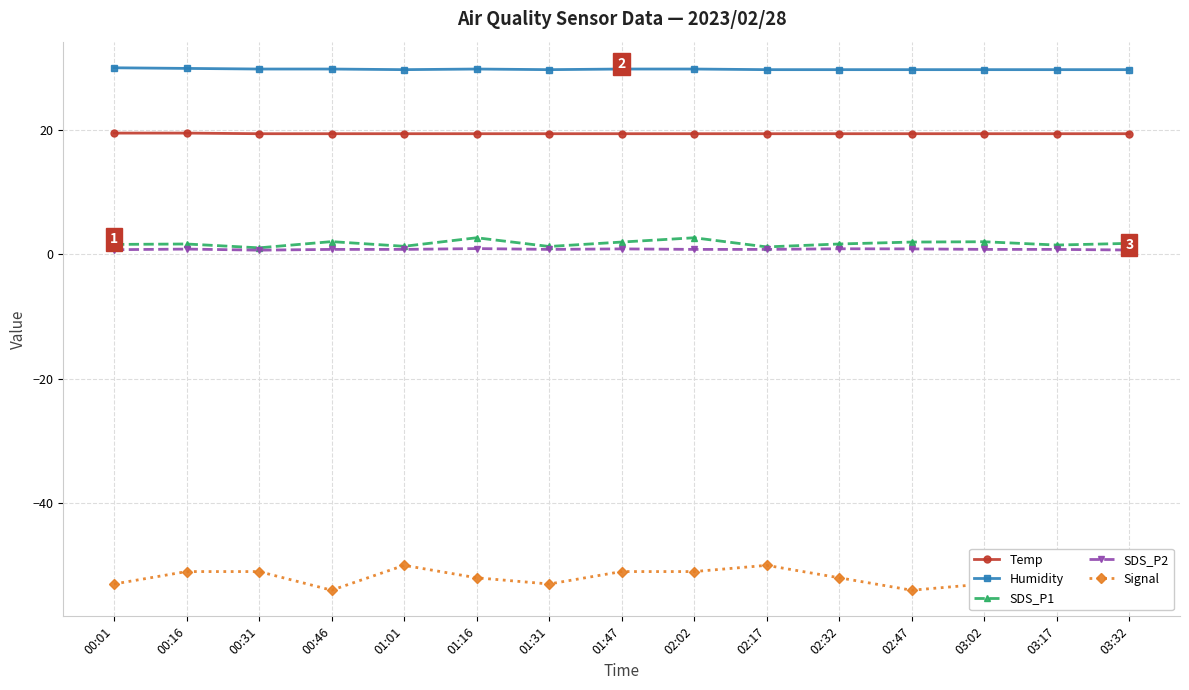

What position from the left is 03:17?

14